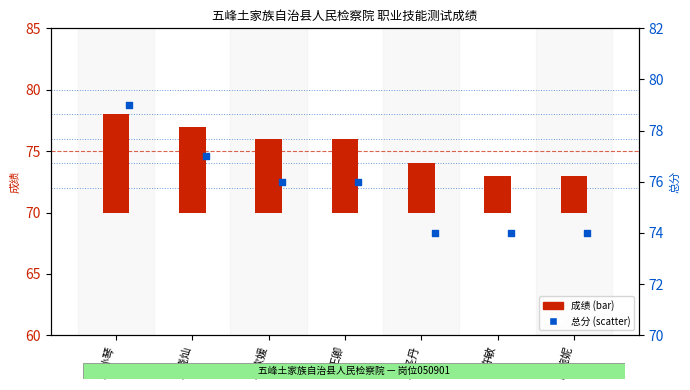

Is the value of 总分 at 杨钦媛 greater than the value of 成绩 at 胡孙琴?

Yes